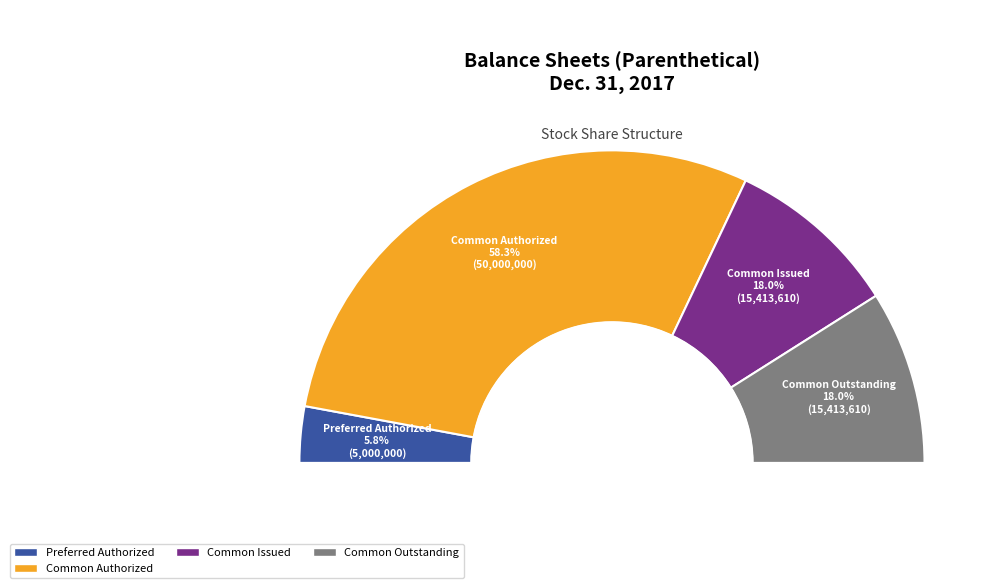

Is it true that Preferred stock, shares issued is 9% of the pie?

False